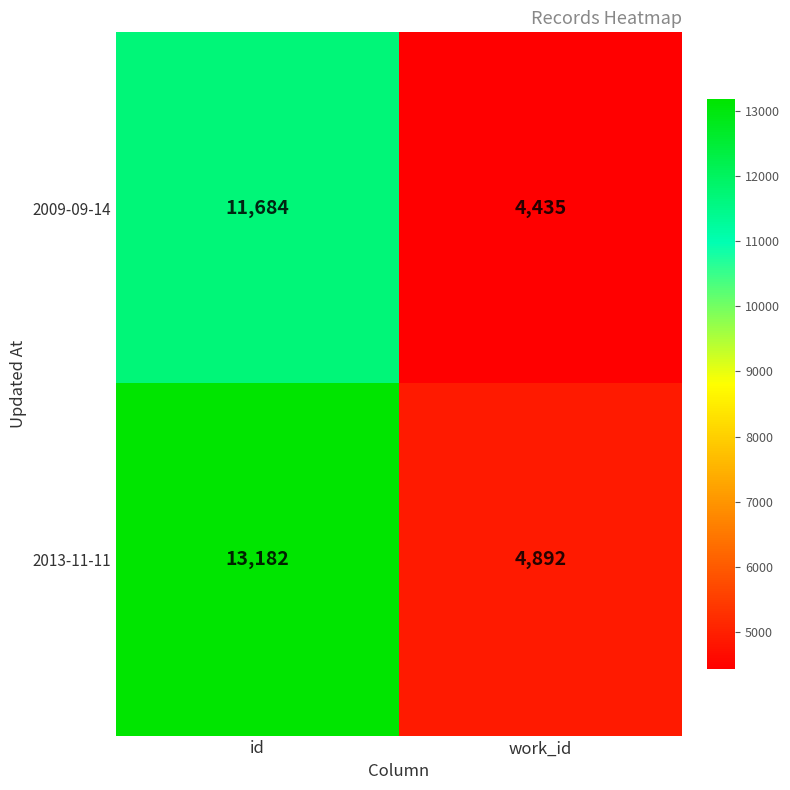

Reading left to right, transcribe all the data shown in this chart.

2009-09-14: 11684	4435
2013-11-11: 13182	4892